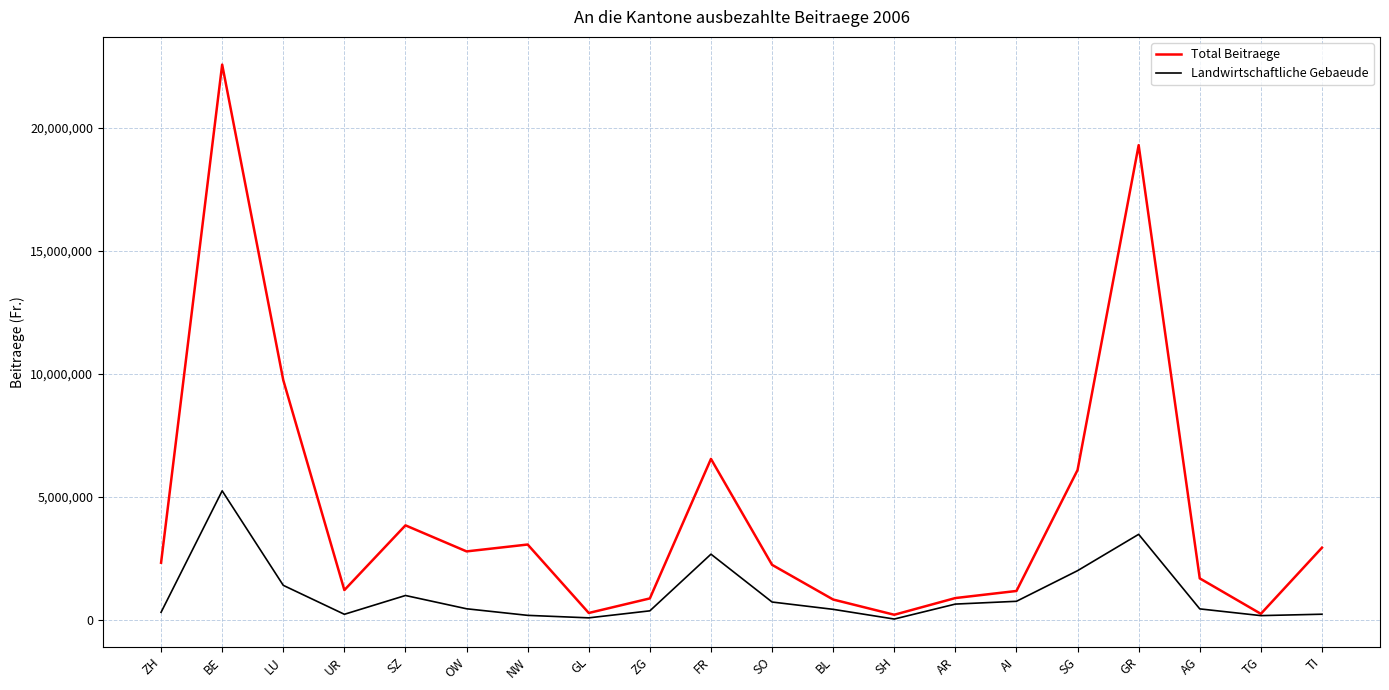

Rank the series by their maximum value, from highest to lowest.

Total Beitraege, Landwirtschaftliche Gebaeude